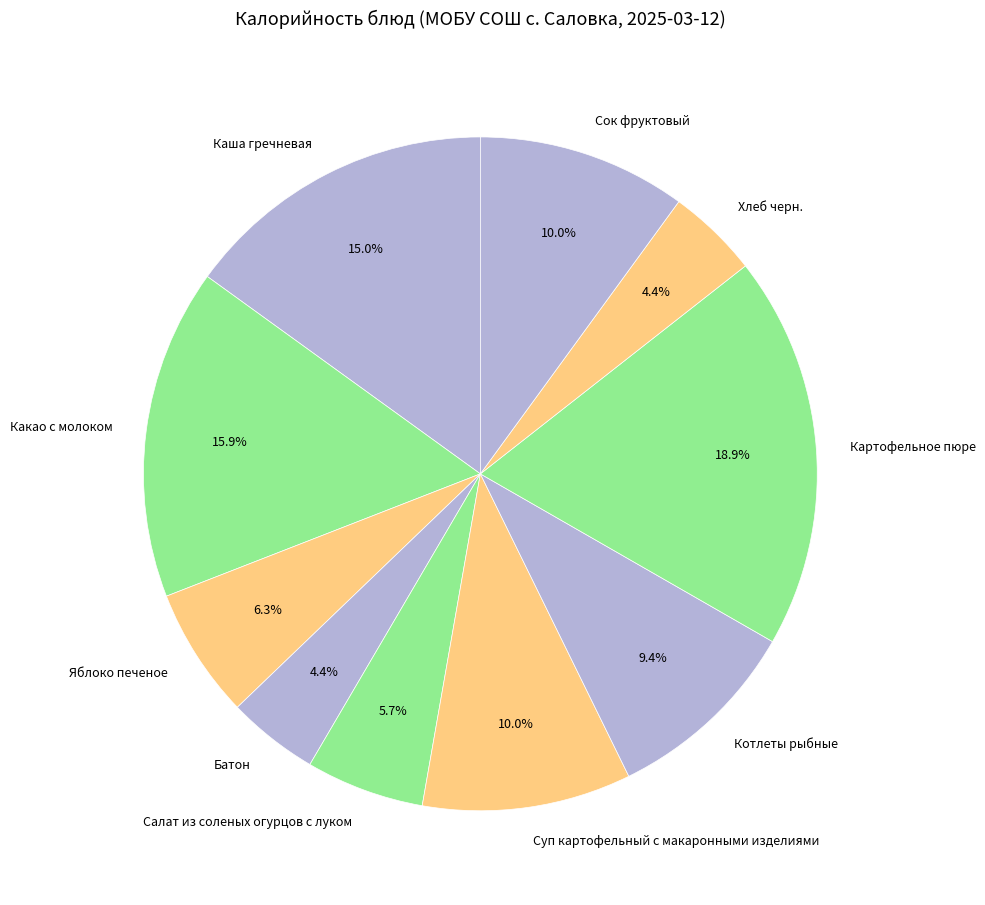

Do Какао с молоком and Батон together represent more than half of the pie?

No